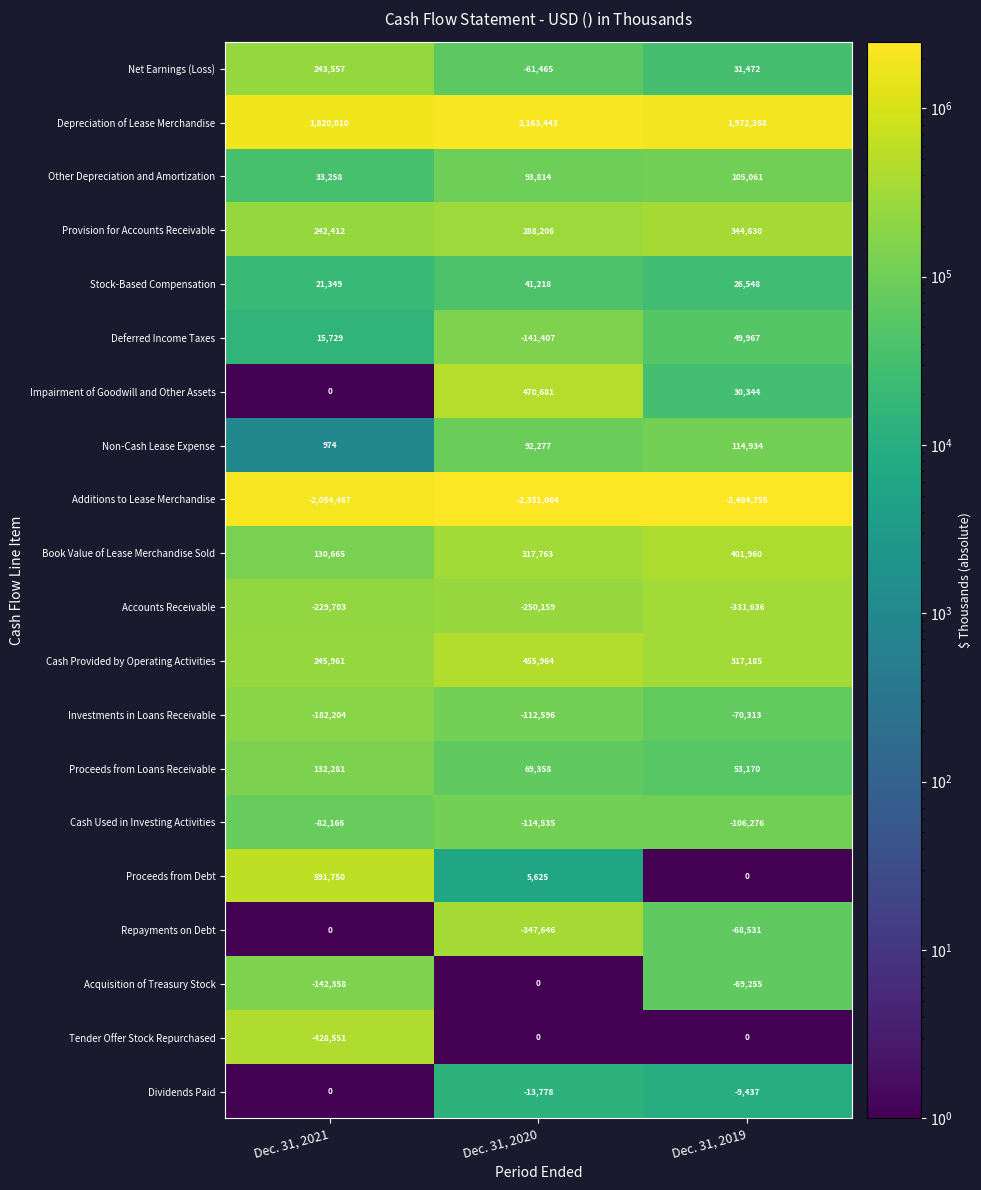

Which category has the highest value in the Cash Used in Investing Activities series?

Dec. 31, 2021